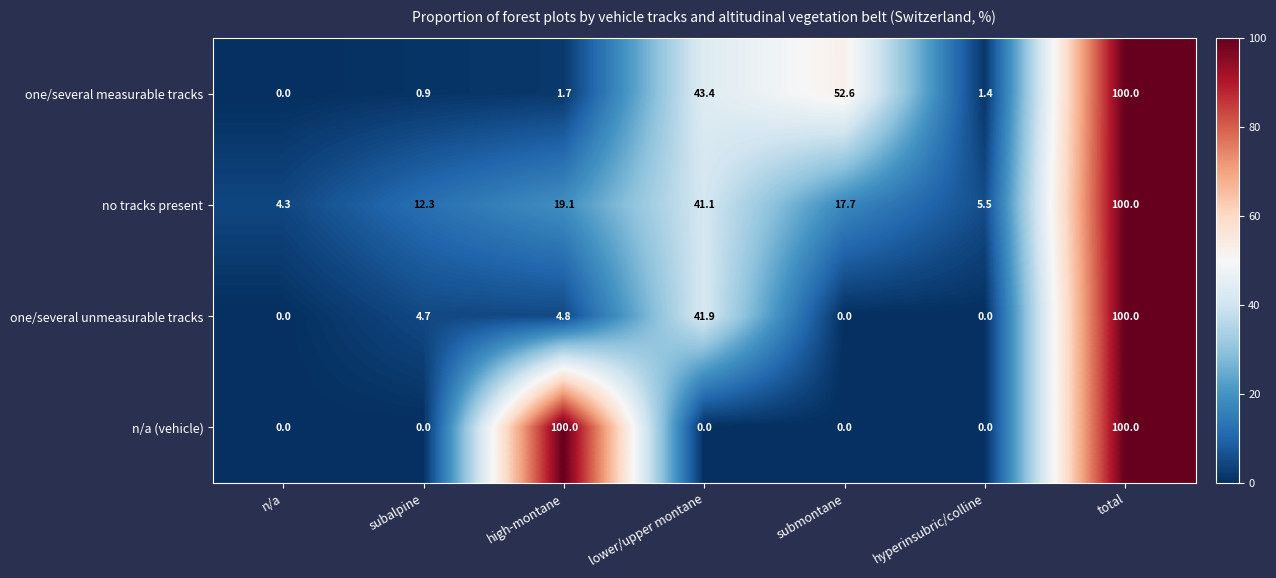

What is the difference between the maximum and second lowest values in the n/a (vehicle) series?

100.0